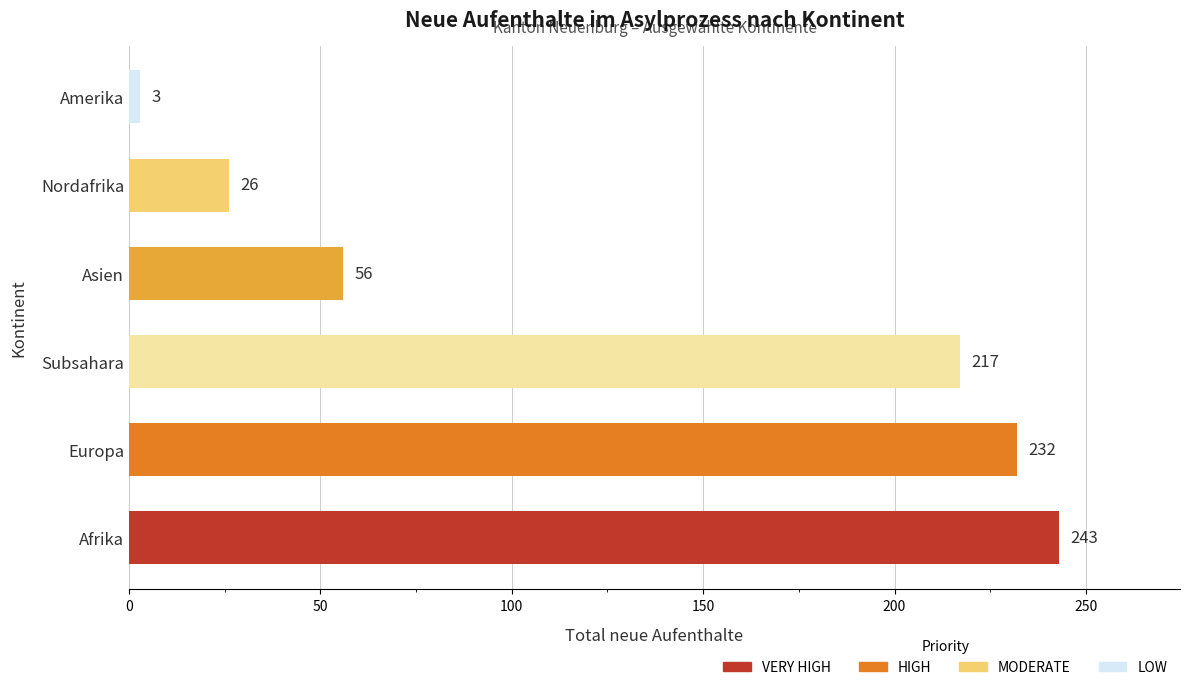

Between Europa and Asien, which is larger?

Europa